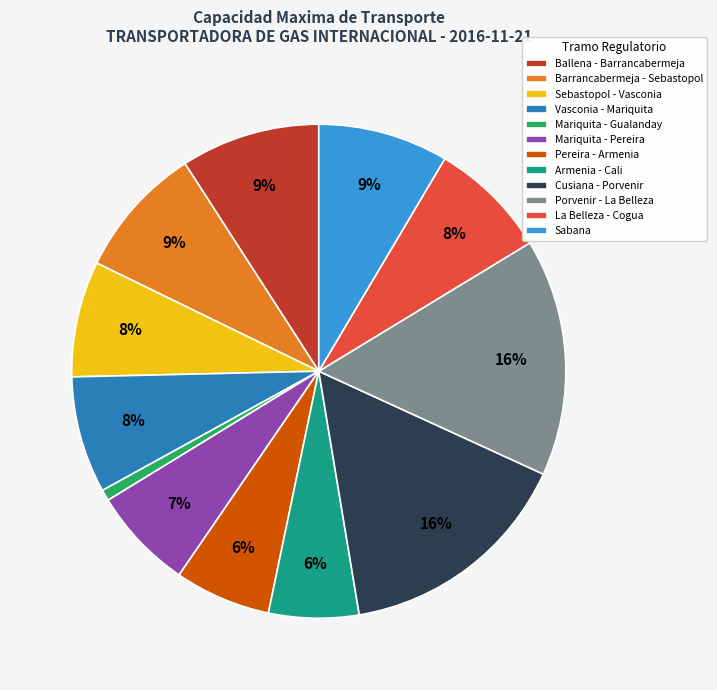

Does any single category account for the majority?

No